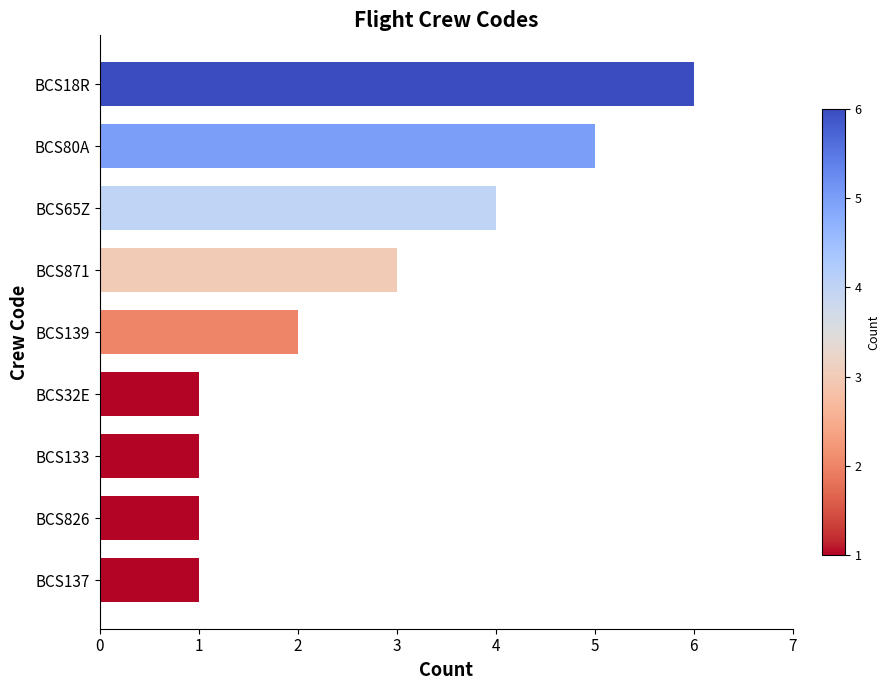

What is the label of the 8th bar from the top?

BCS826